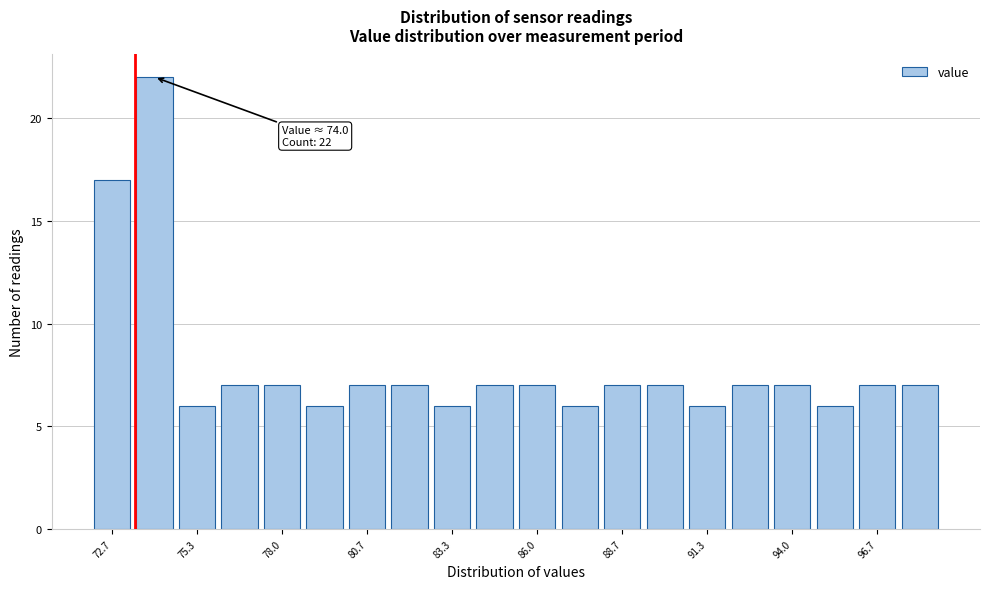

Read against the x-axis, roughly where is the centre of the tallest bar?

74.0